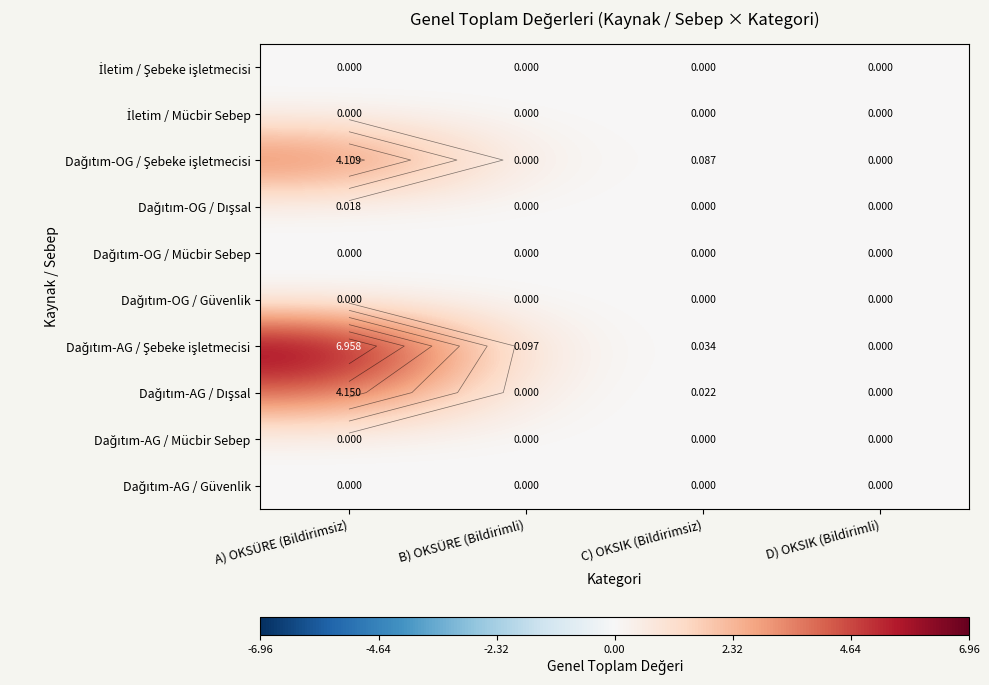

True or false: Dağıtım-AG / Şebeke işletmecisi has a value of 0.0 at D) OKSIK (Bildirimli).

True